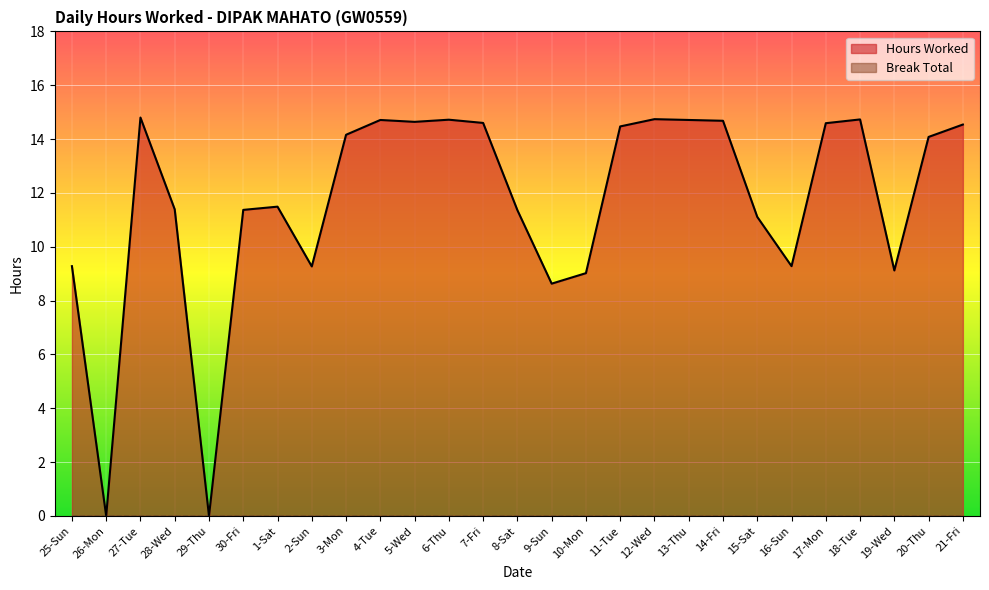

At which category does the data reach its first local peak?

27-Tue